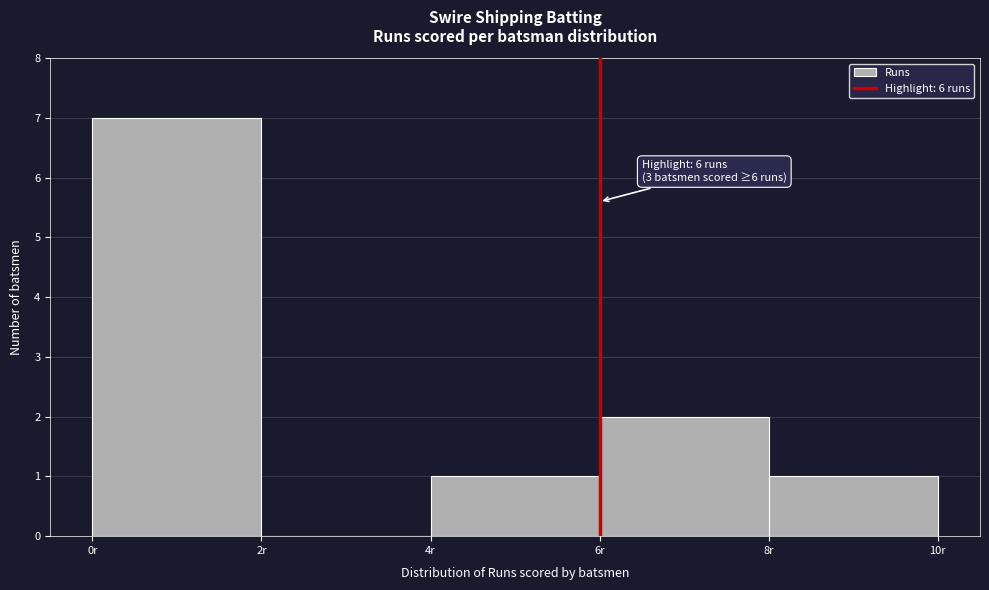

Which range on the x-axis has the tallest bar?

0 to 2